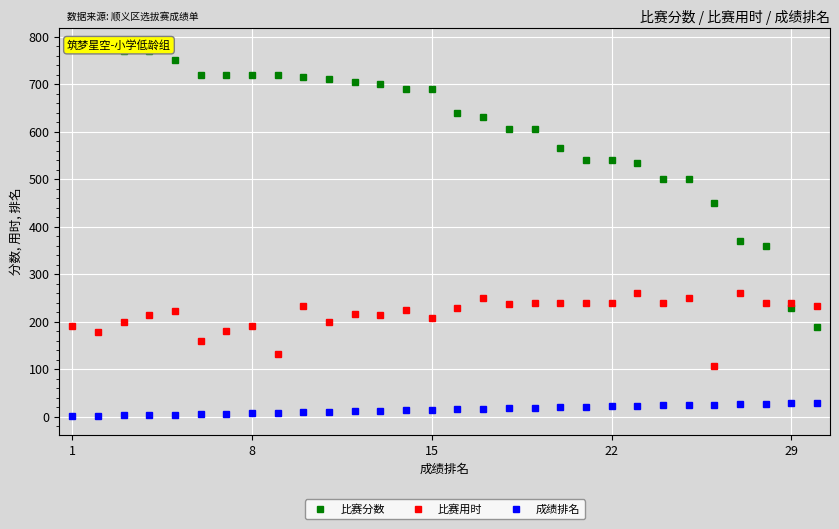

Reading right to left, transcribe all the data shown in this chart.

比赛分数: 190	230	360	370	450	500	500	535	540	540	565	605	605	630	640	690	690	700	705	710	715	720	720	720	720	750	770	770	780	780
比赛用时: 234	240	240	260	108	250	240	260	240	240	240	240	237	250	228	208	225	214	217	199	234	132	192	180	160	223	215	200	179	192
成绩排名: 30	29	28	27	26	25	24	23	22	21	20	19	18	17	16	15	14	13	12	11	10	9	8	7	6	5	4	3	2	1